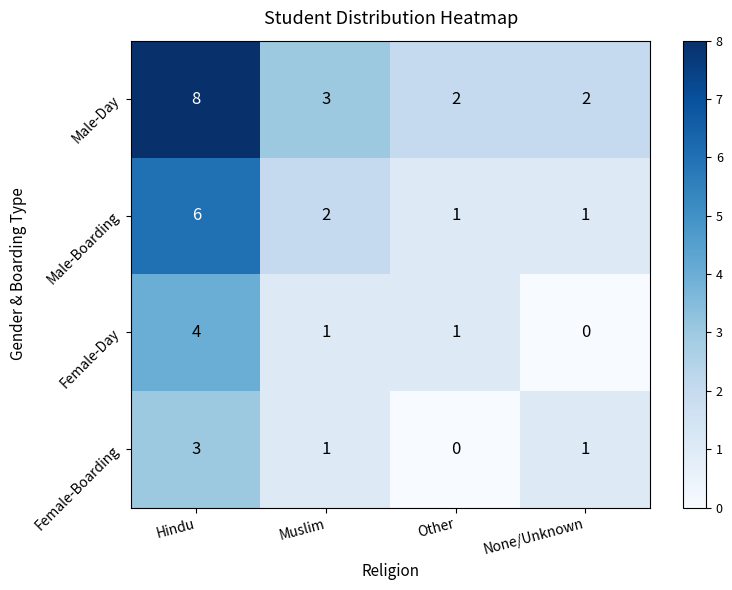

How many Female-Day values are between 1 and 4?

3